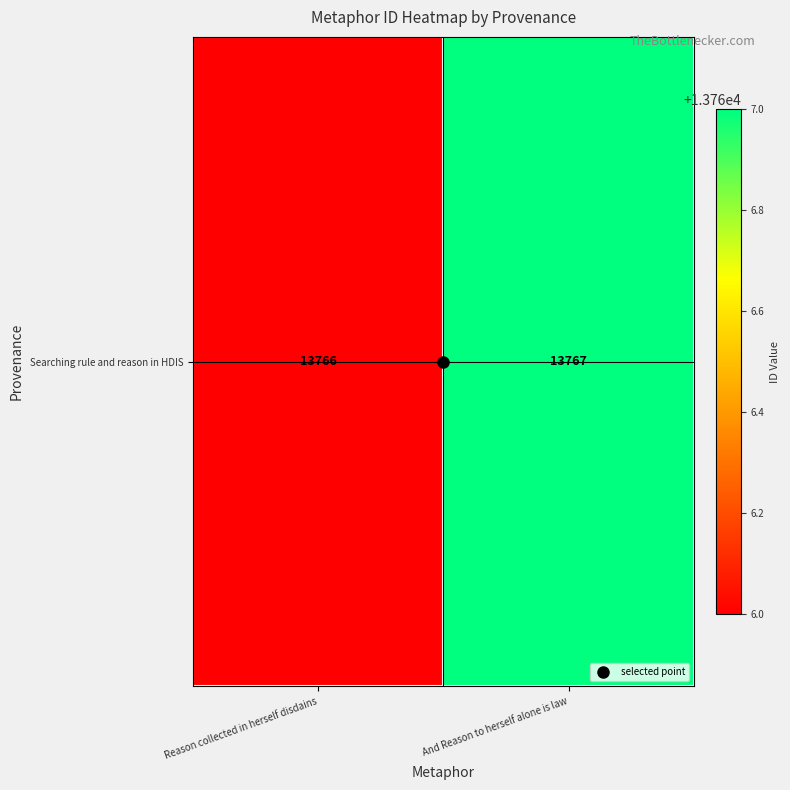

Rank the categories by value from highest to lowest.

And Reason to herself alone is law, Reason collected in herself disdains